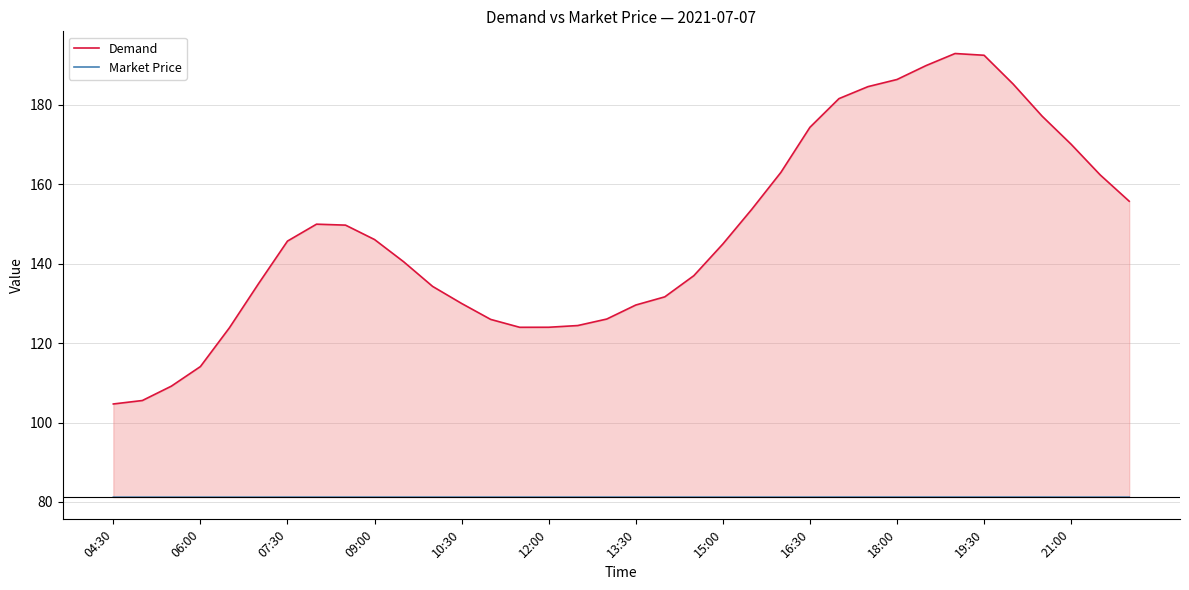

Which series changed the most between 21:00 and 29?

Demand